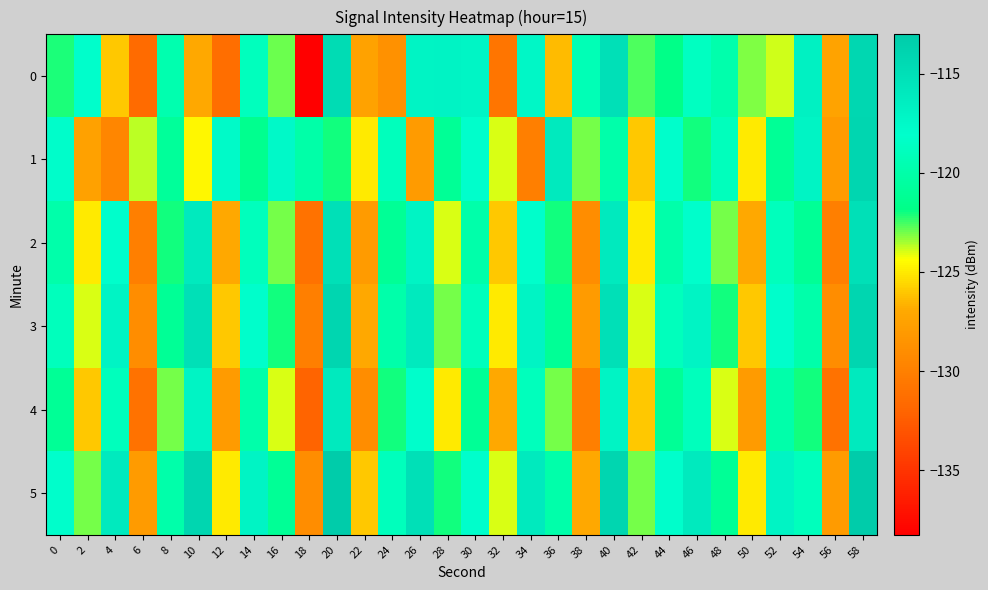

At which category is the sum across all series the highest?

58